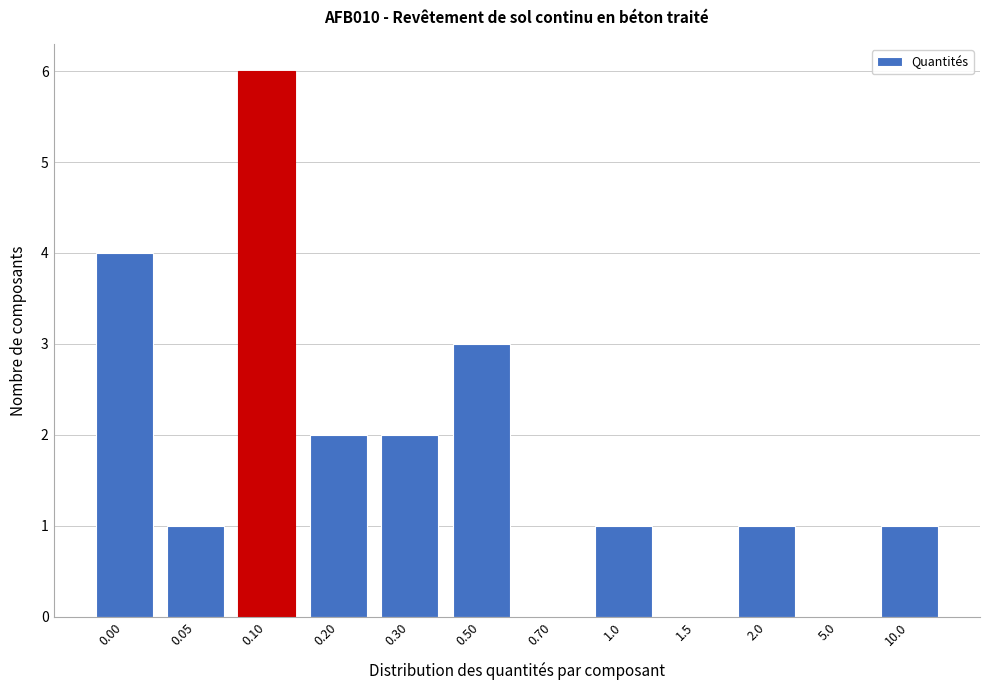

Reading right to left, transcribe all the data shown in this chart.

10.0=1	5.0=0	2.0=1	1.5=0	1.0=1	0.70=0	0.50=3	0.30=2	0.20=2	0.10=6	0.05=1	0.00=4